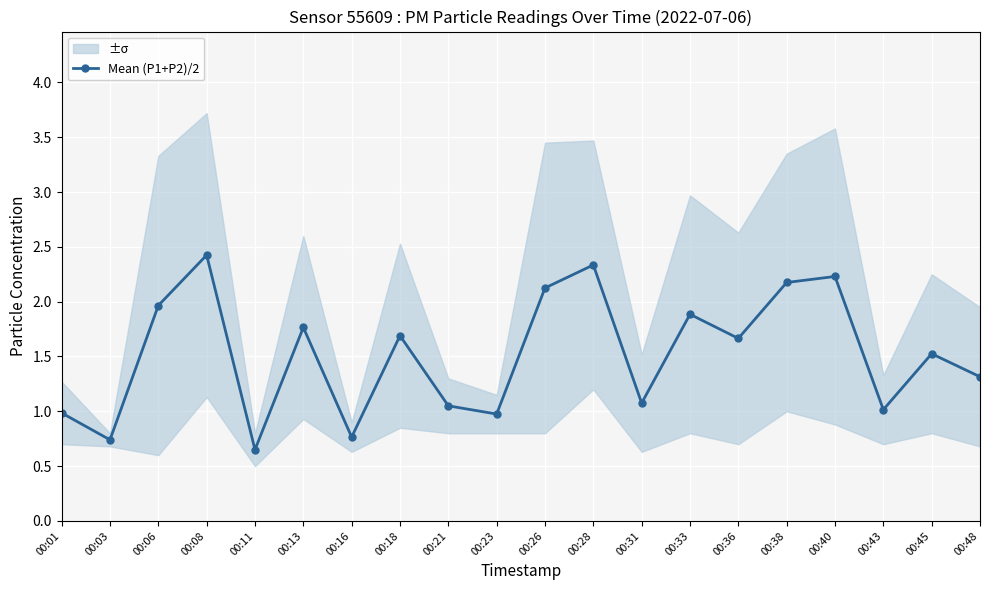

What is the average value?

1.5